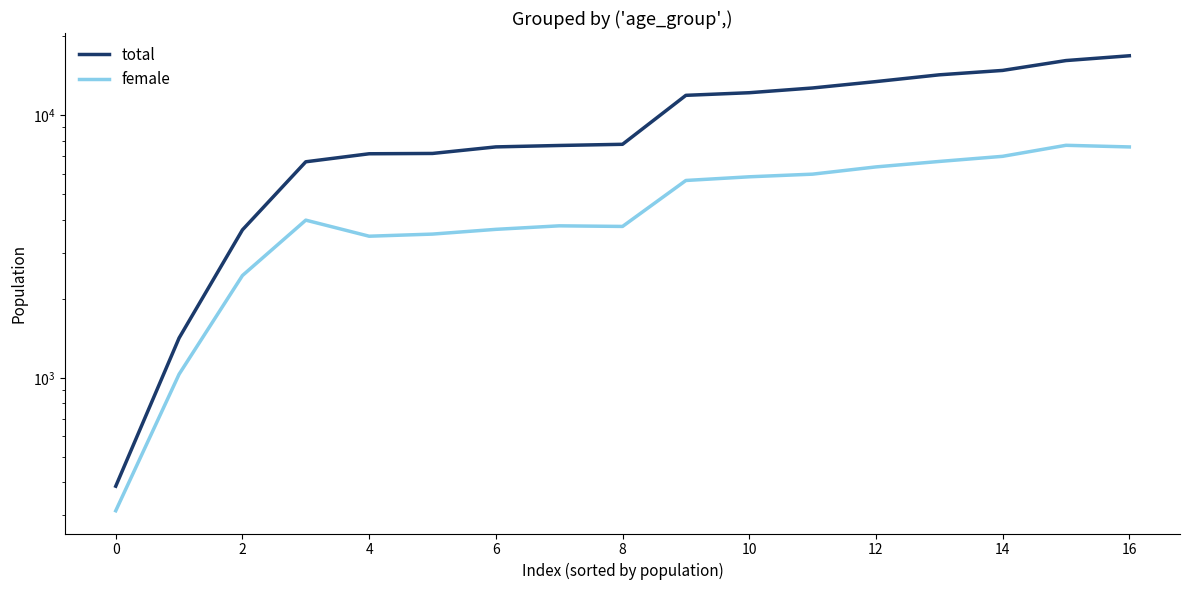

What is the label of the 15th point from the right?

2